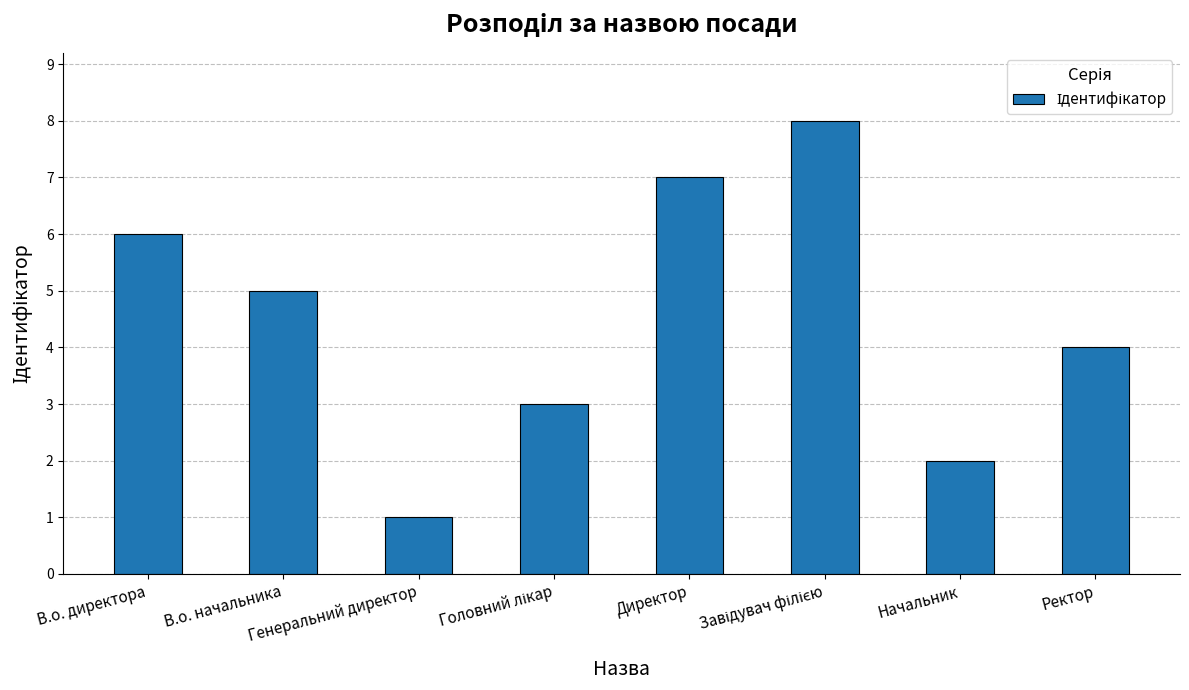

What position from the right is В.о. директора?

8